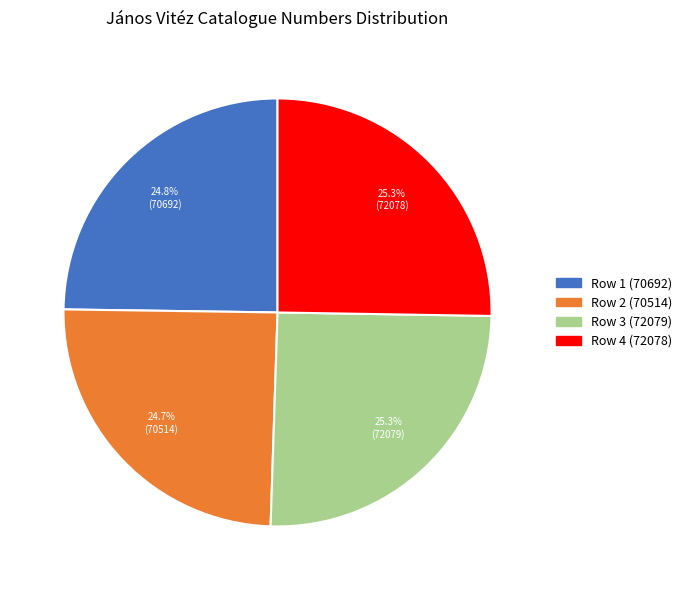

To the nearest percent, what percentage of the pie is Row 4 (72078)?

25%